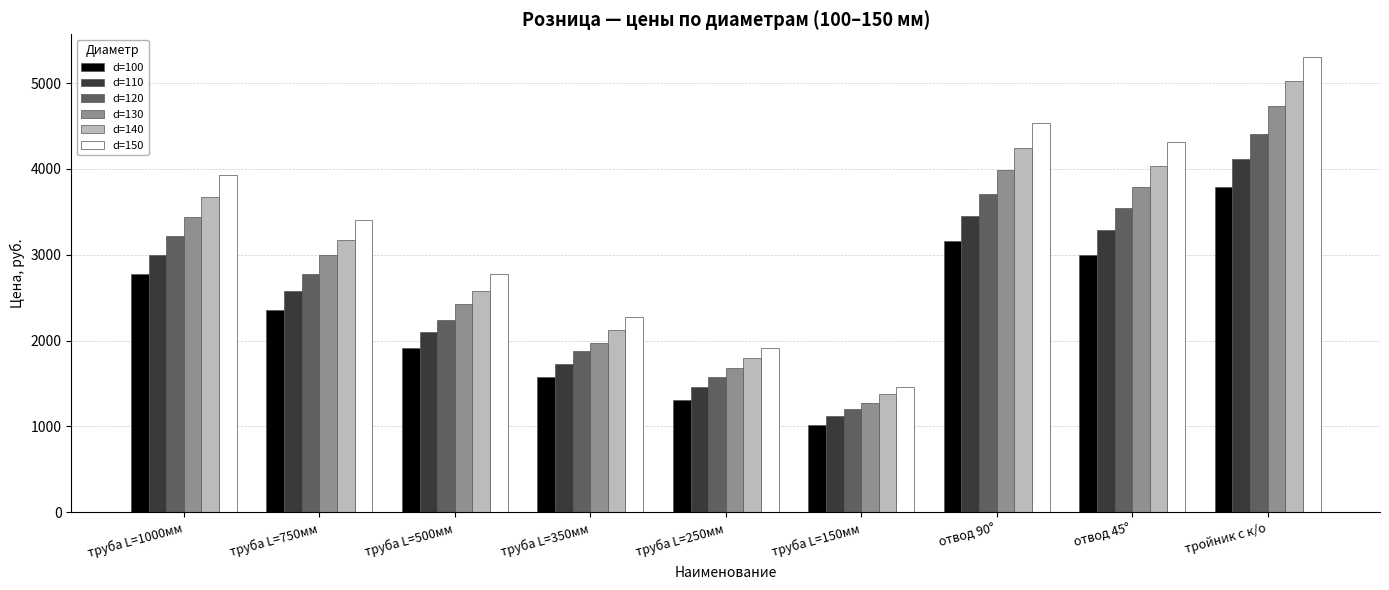

What is the difference between the highest and lowest values at труба L=350мм?

701.0